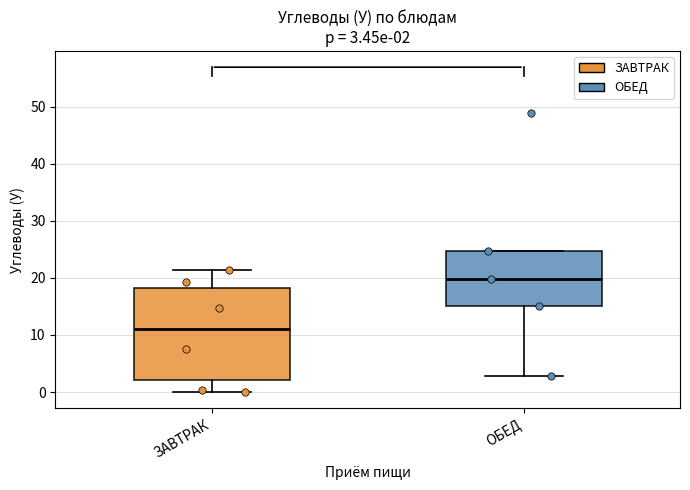

Which box has the lowest median line?

ЗАВТРАК